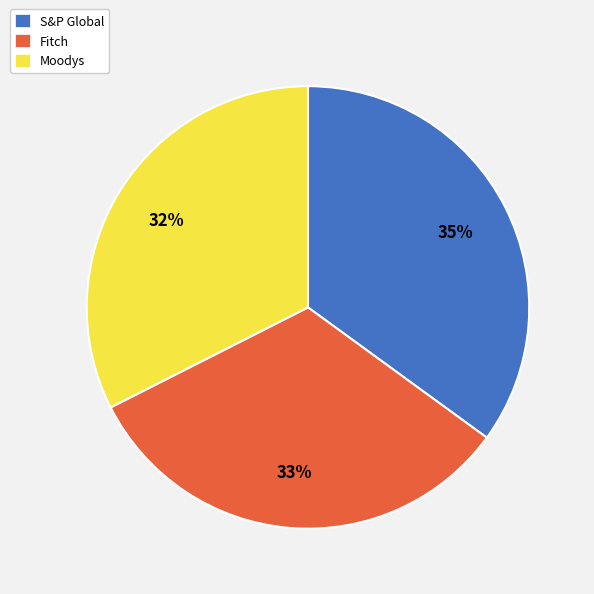

To the nearest percent, what percentage of the pie is Moodys?

32%